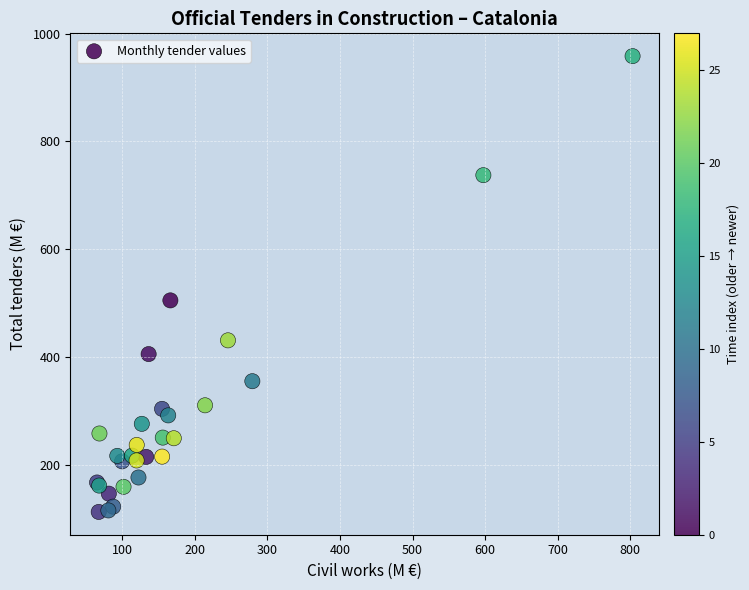

What Y value in the scatter plot is closest to 535?

505.1